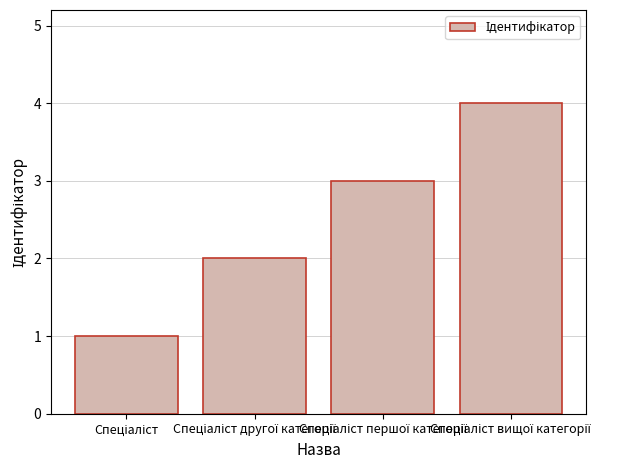

What is the difference between the maximum and minimum values?

3